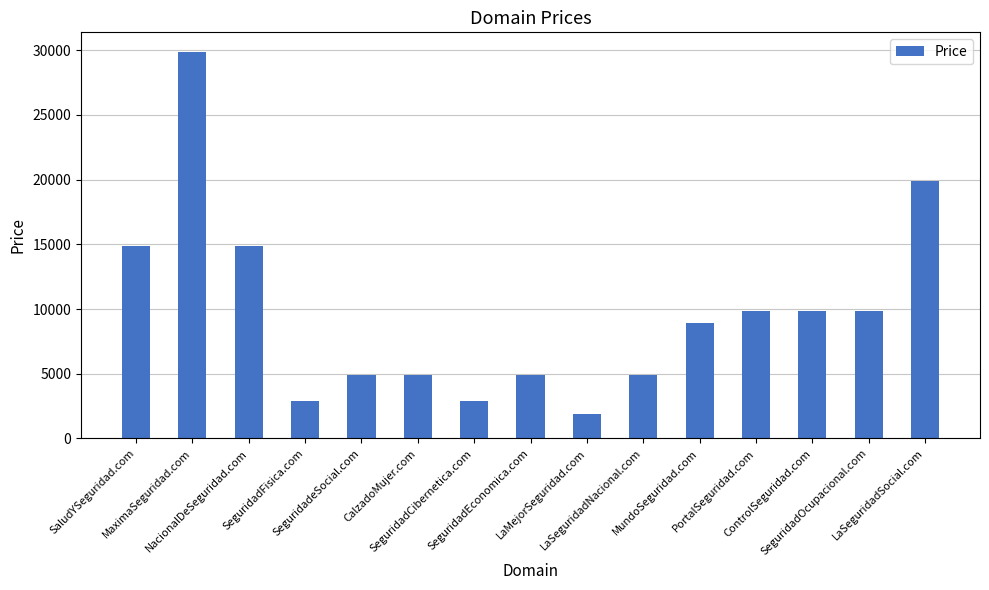

Reading left to right, list all the values displayed in this chart.

SaludYSeguridad.com=14888	MaximaSeguridad.com=29888	NacionalDeSeguridad.com=14888	SeguridadFisica.com=2888	SeguridadeSocial.com=4888	CalzadoMujer.com=4888	SeguridadCibernetica.com=2888	SeguridadEconomica.com=4888	LaMejorSeguridad.com=1888	LaSeguridadNacional.com=4888	MundoSeguridad.com=8888	PortalSeguridad.com=9888	ControlSeguridad.com=9888	SeguridadOcupacional.com=9888	LaSeguridadSocial.com=19888